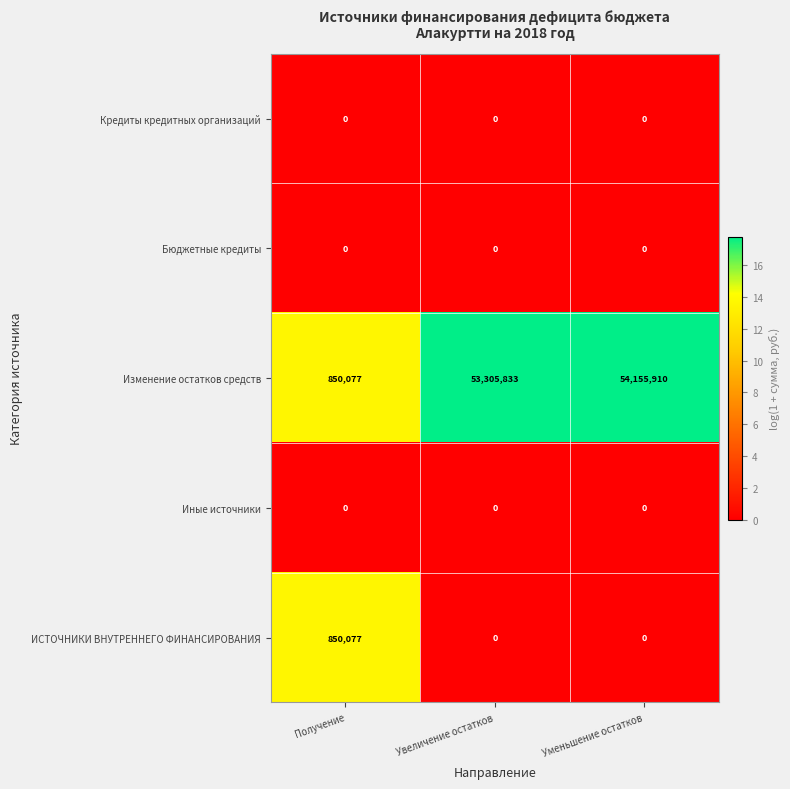

What value does the ИСТОЧНИКИ ВНУТРЕННЕГО ФИНАНСИРОВАНИЯ series have at Получение, to the nearest 50?

850100